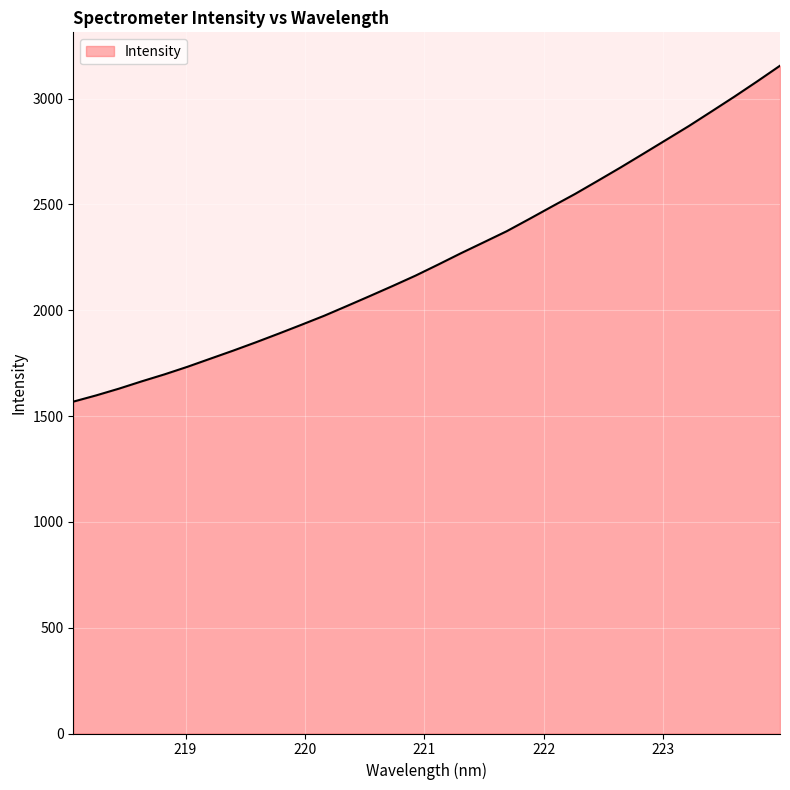

What is the average value?

2250.7